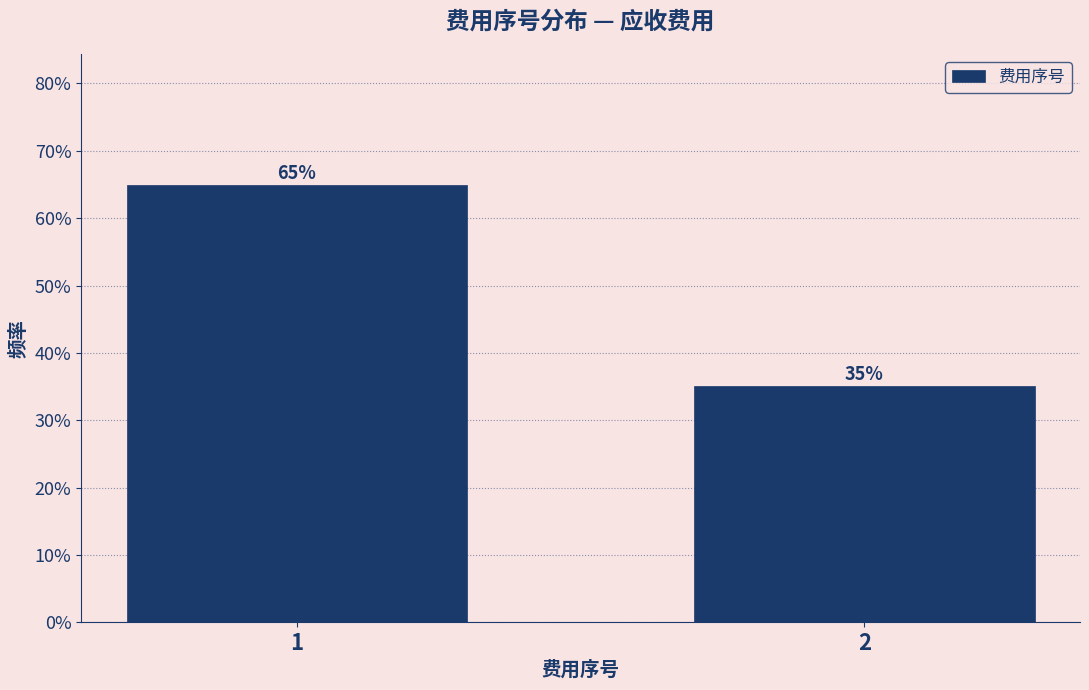

Rank the categories by value from lowest to highest.

2, 1